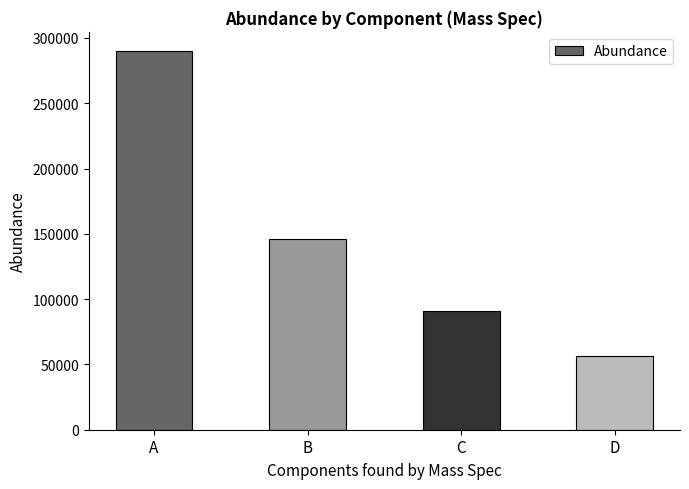

Where is the data nearest to the value 173356?

B